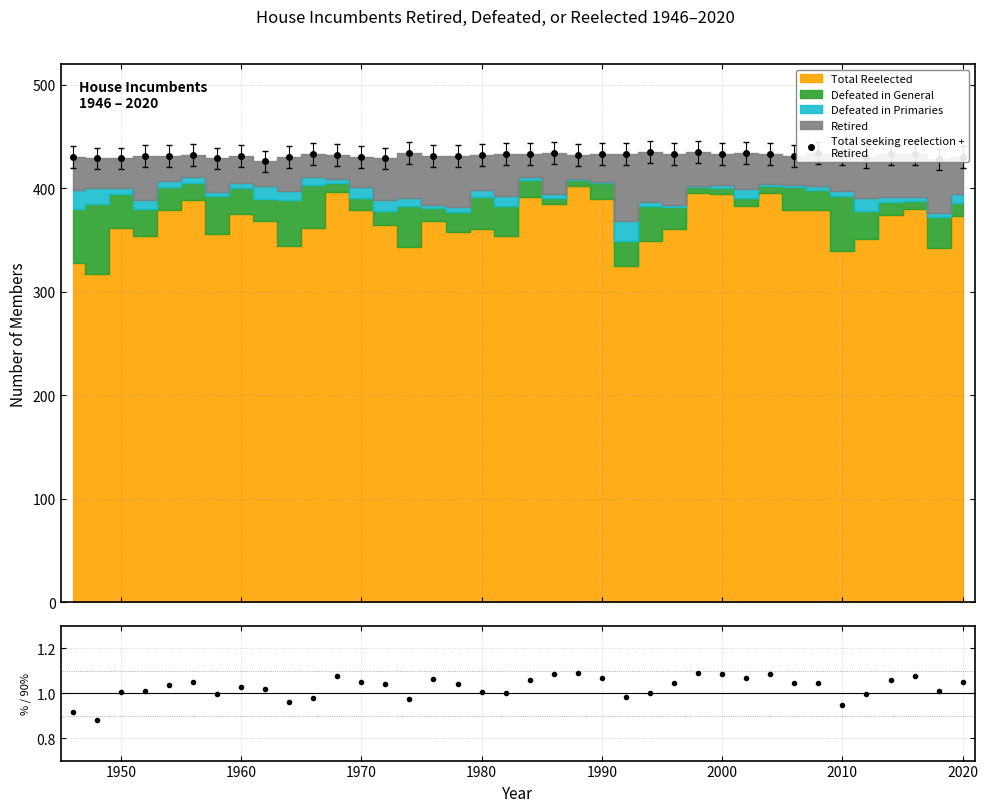

What is the minimum value for Total seeking reelection +
Retired?

426.0